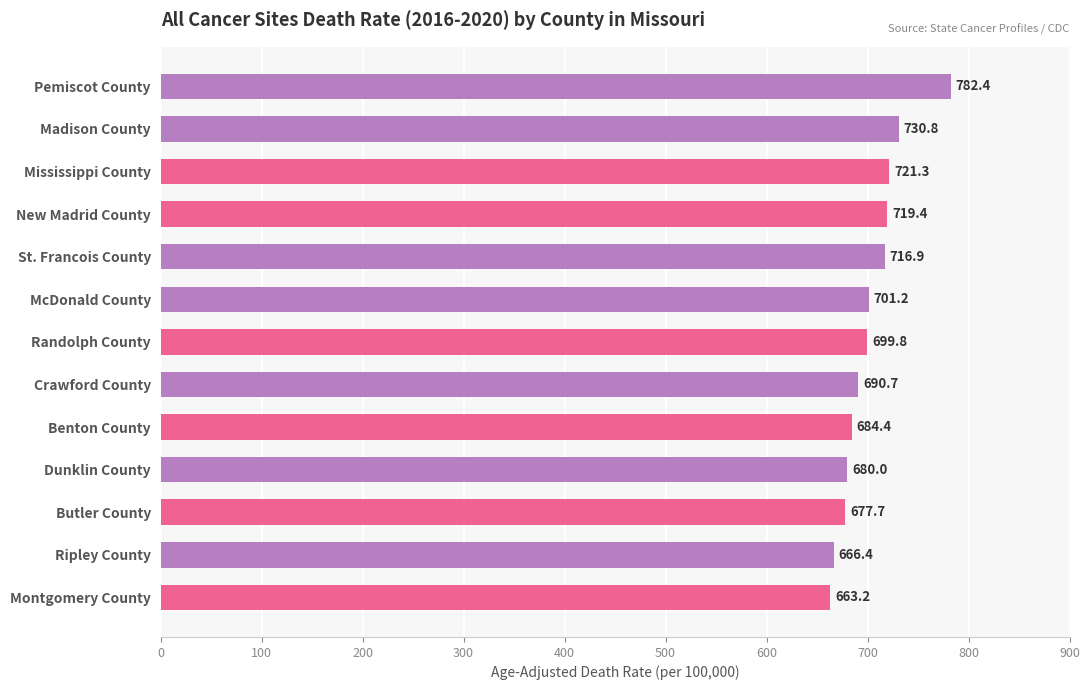

The value at Crawford County is 690.7. True or false?

True